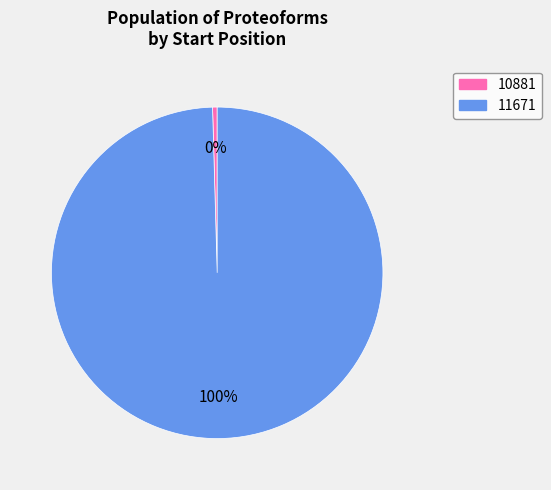

Which category has the smallest portion of the pie?

10881